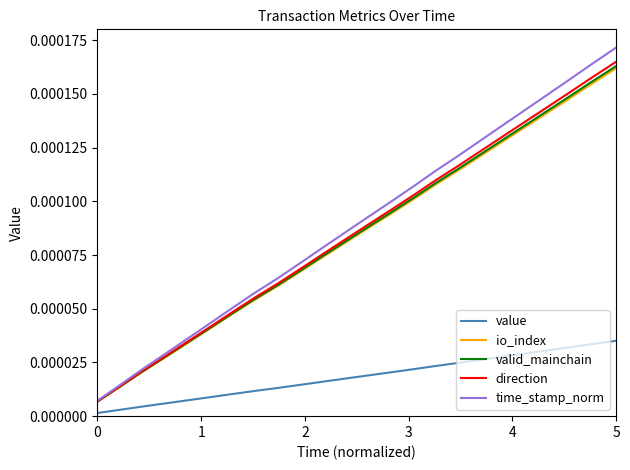

Which series has the widest spread of values?

time_stamp_norm